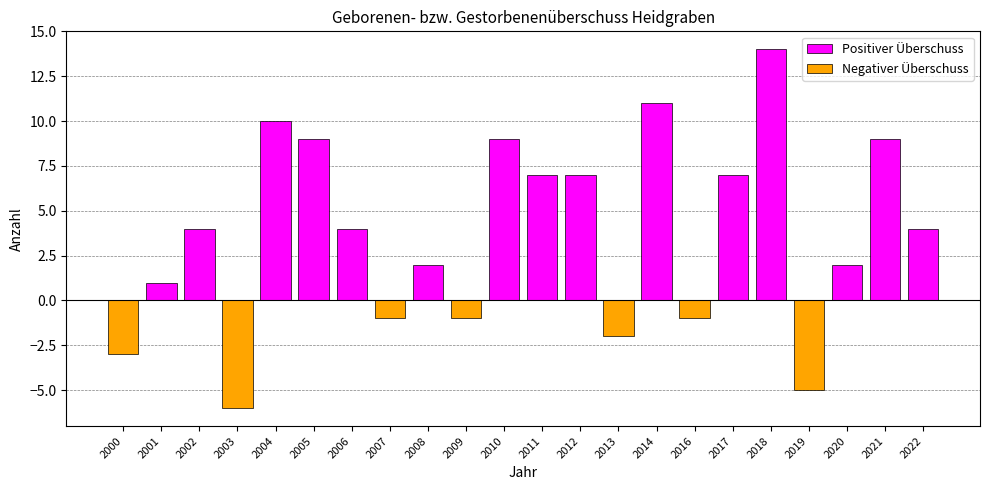

What is the highest value of the Positiver Überschuss series?

14